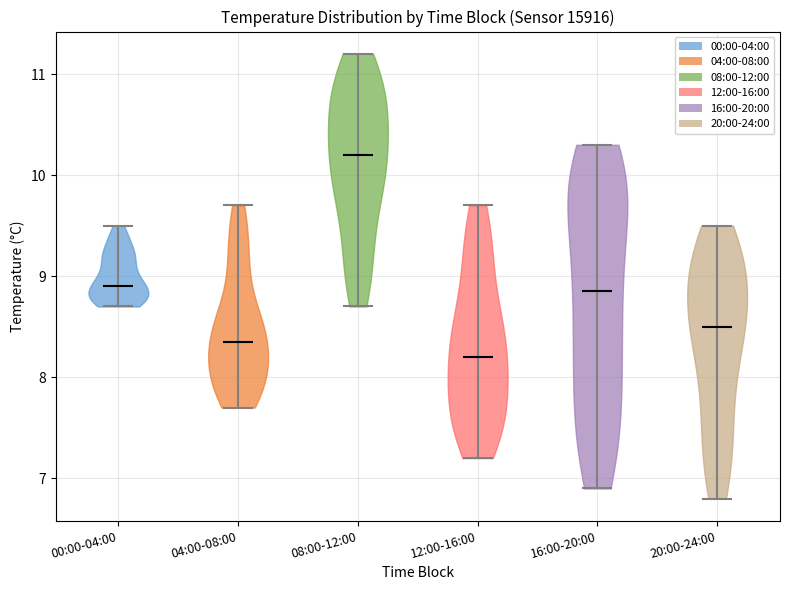

Which violin has the highest median line?

08:00-12:00